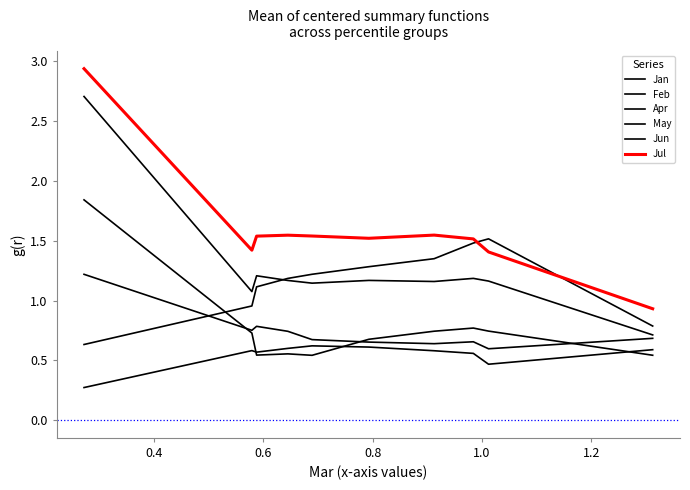

True or false: Apr has more than 0 interior local peaks.

True